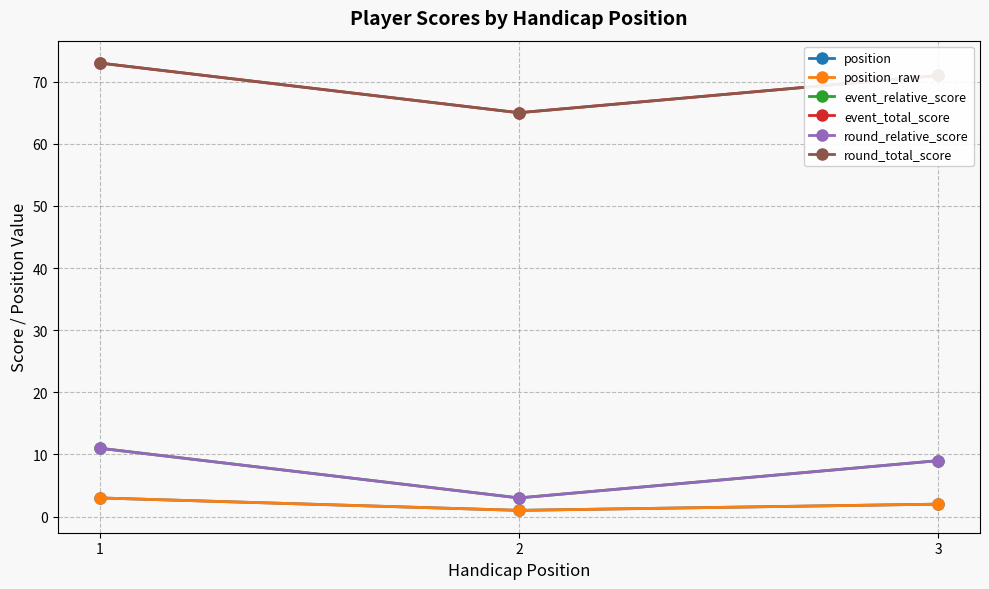

Does the chart have visible grid lines?

Yes